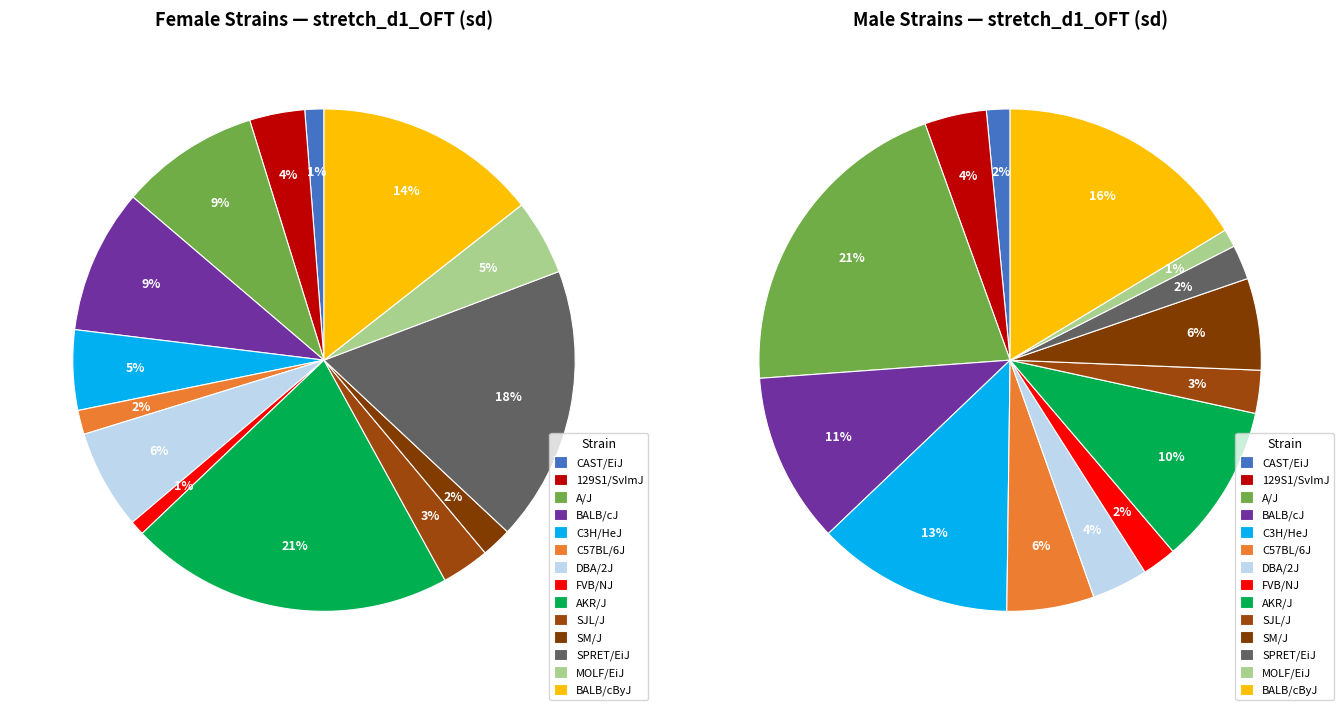

Which has a higher value, SJL/J or 129S1/SvImJ?

129S1/SvImJ